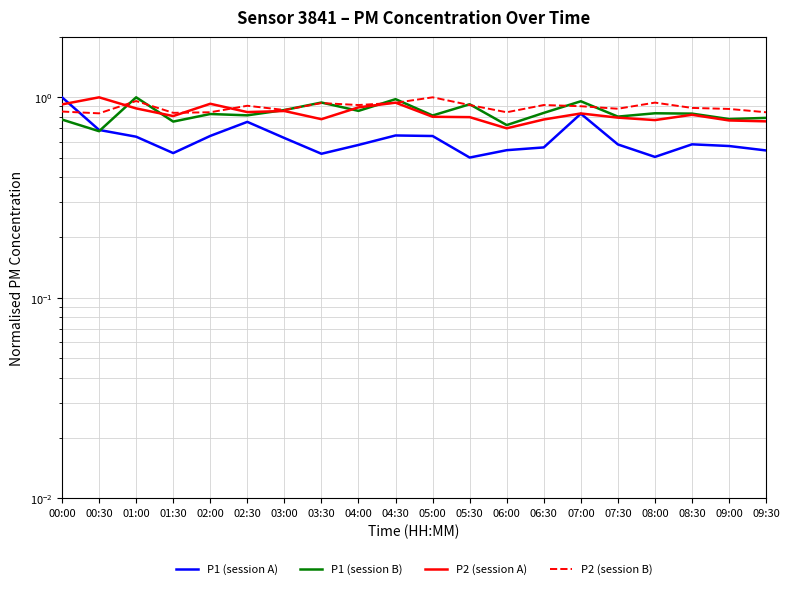

After their last crossing, which series has the higher values: P1 (session A) or P2 (session B)?

P2 (session B)